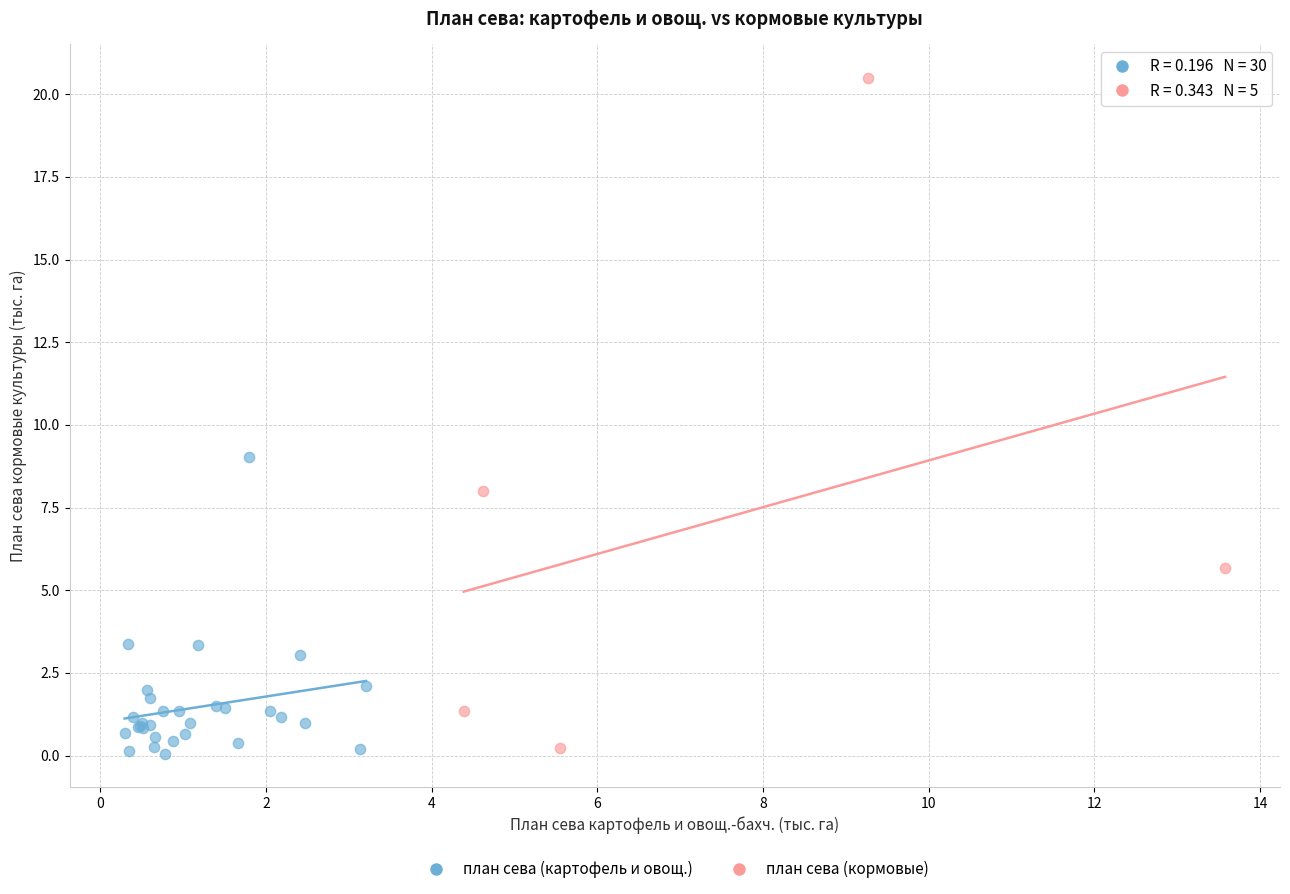

Which series has the widest spread of Y values?

план сева (кормовые)